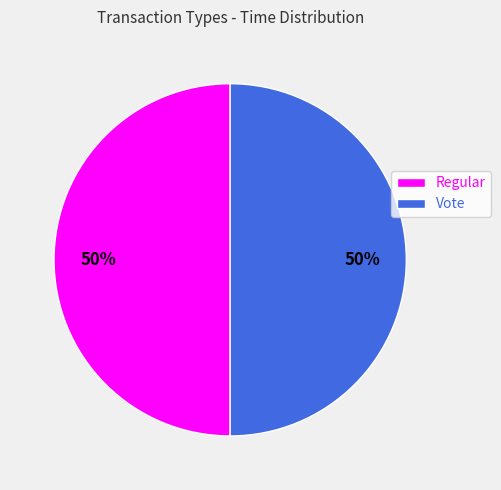

Is the sum of Vote and Regular greater than half?

Yes